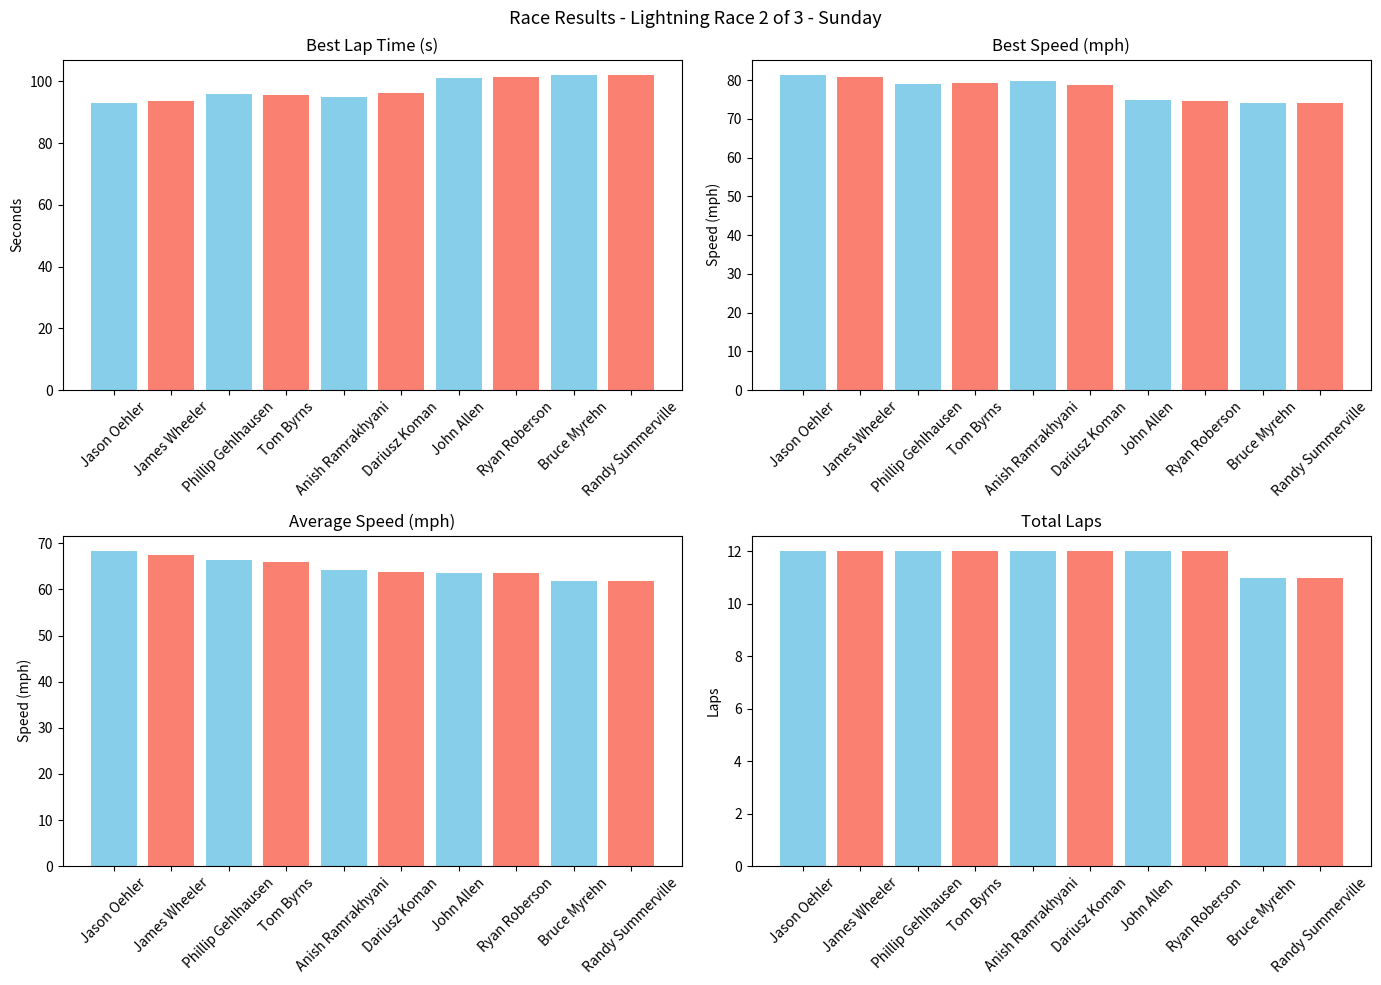

Which has a higher value, Jason Oehler or Randy Summerville?

Randy Summerville